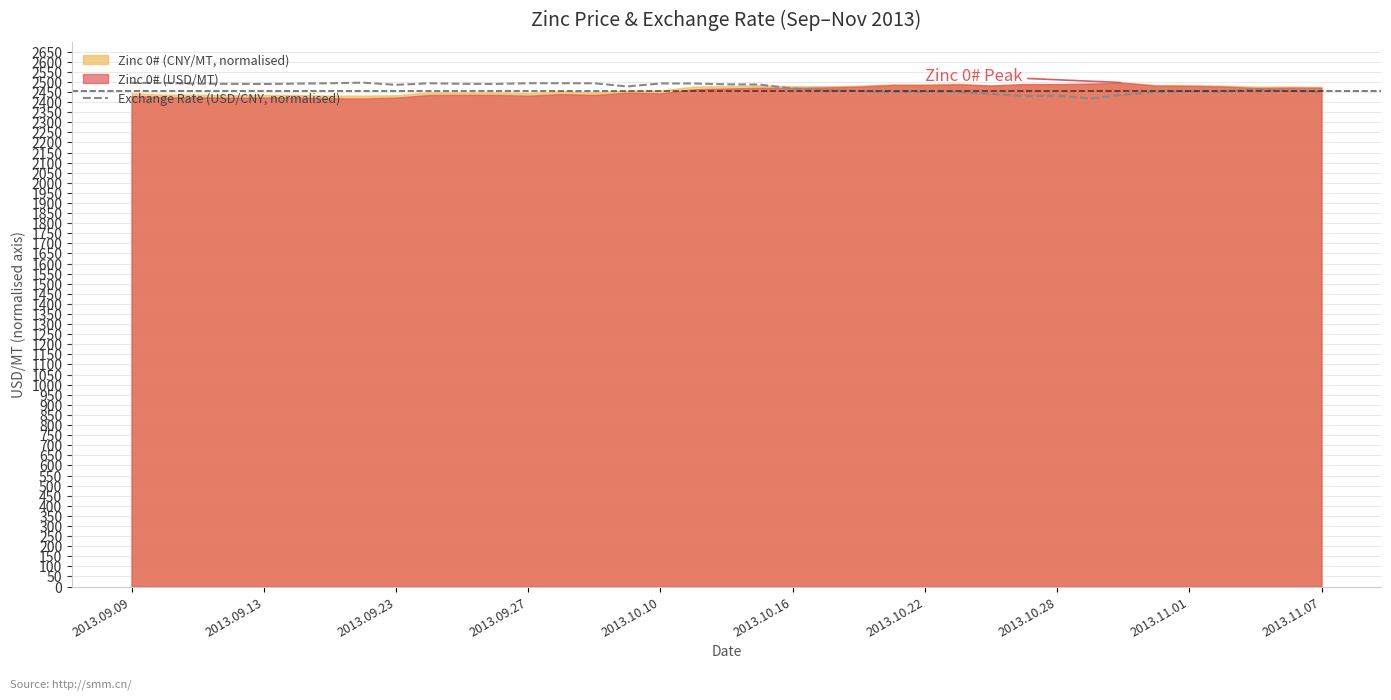

What is the maximum value for Exchange Rate (USD/CNY, normalised)?

2496.0